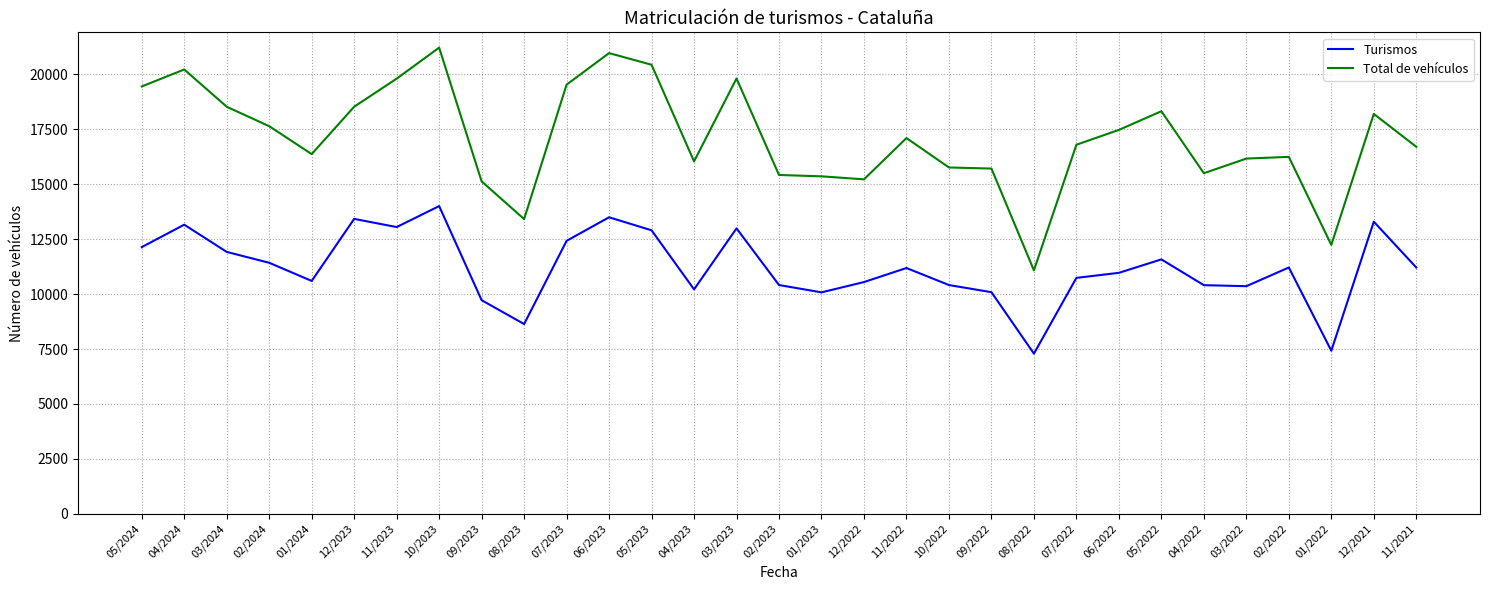

The value of Turismos at 01/2024 is 10597. True or false?

True